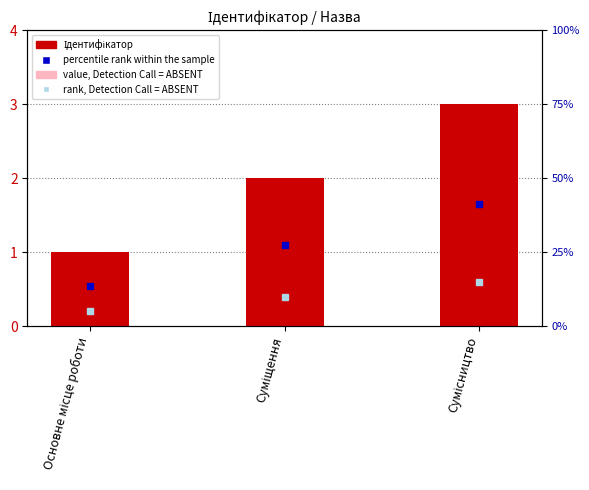

List the labels in order of value, smallest first.

Основне місце роботи, Суміщення, Сумісництво